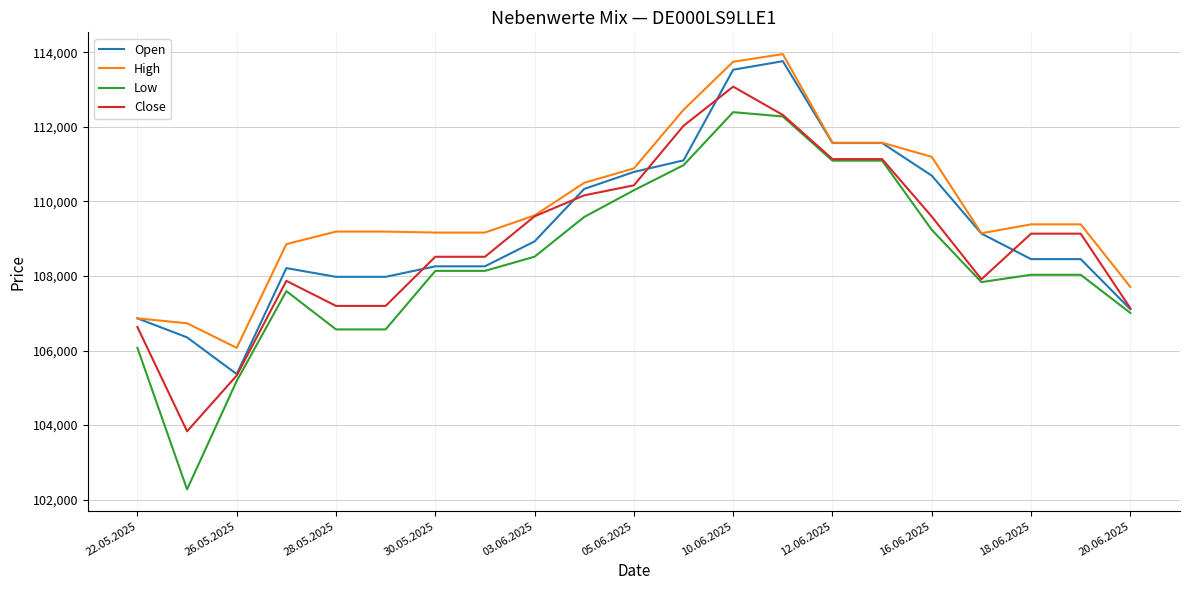

Which series has the largest range (max minus min)?

Low